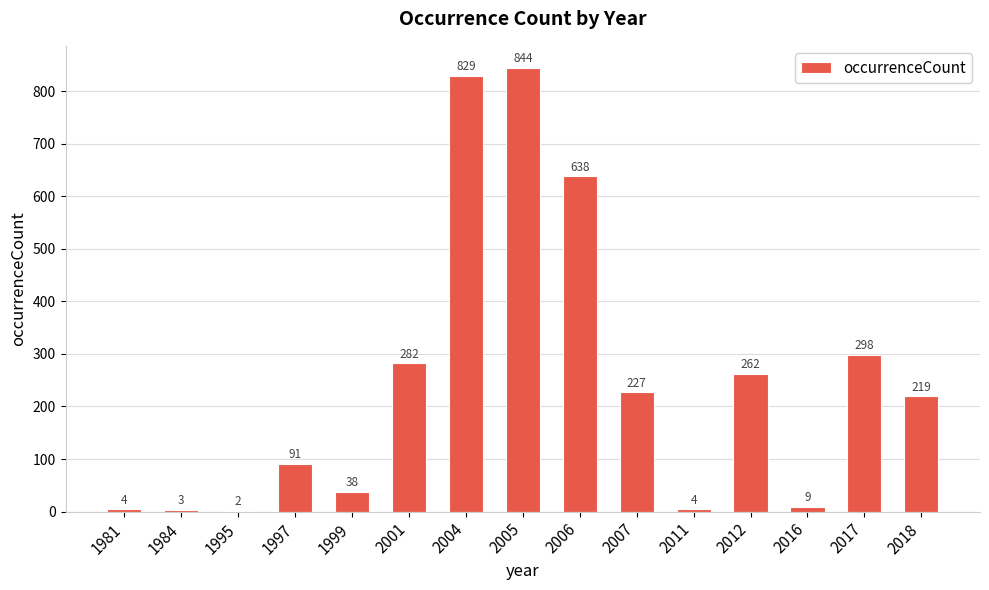

What is the change in value from 1981 to 2018?

+215